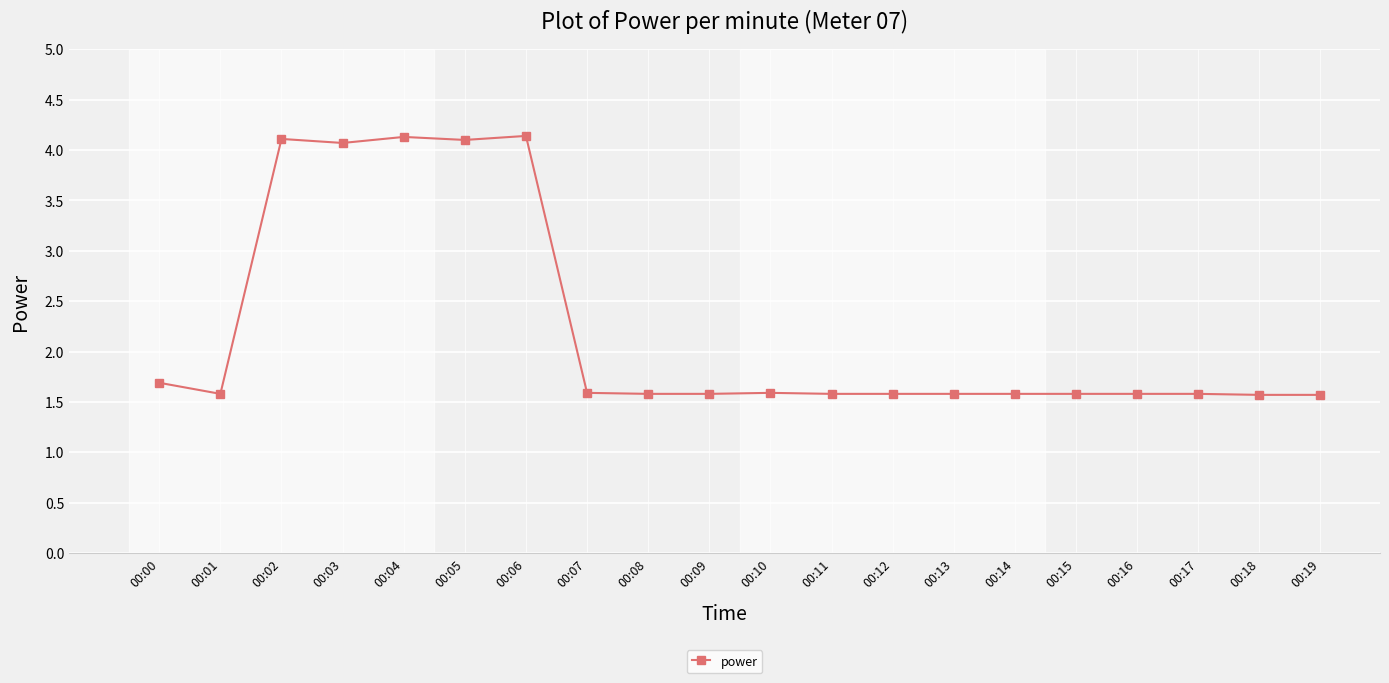

How many lines are shown in the chart?

1